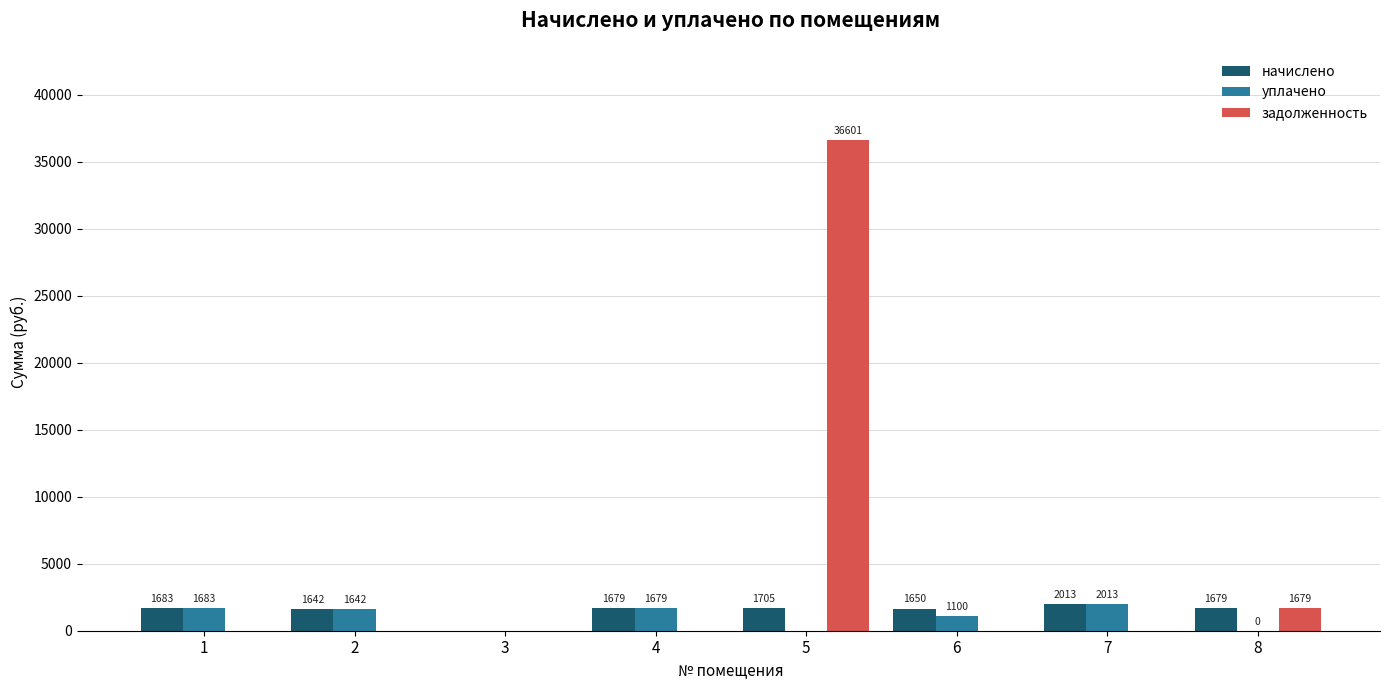

Which category has the highest value in the задолженность series?

5